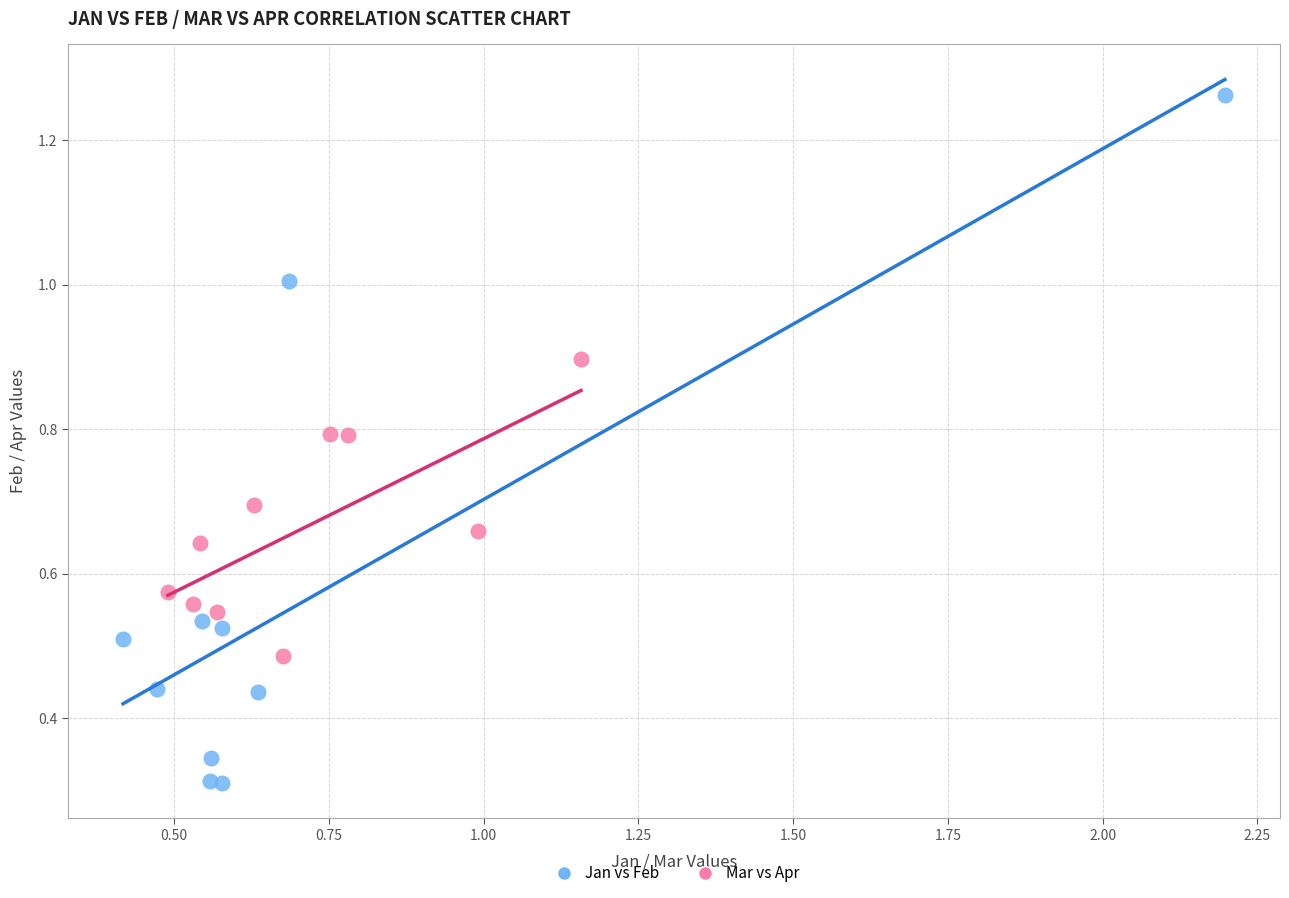

Which series contains the lowest Y value?

Jan vs Feb